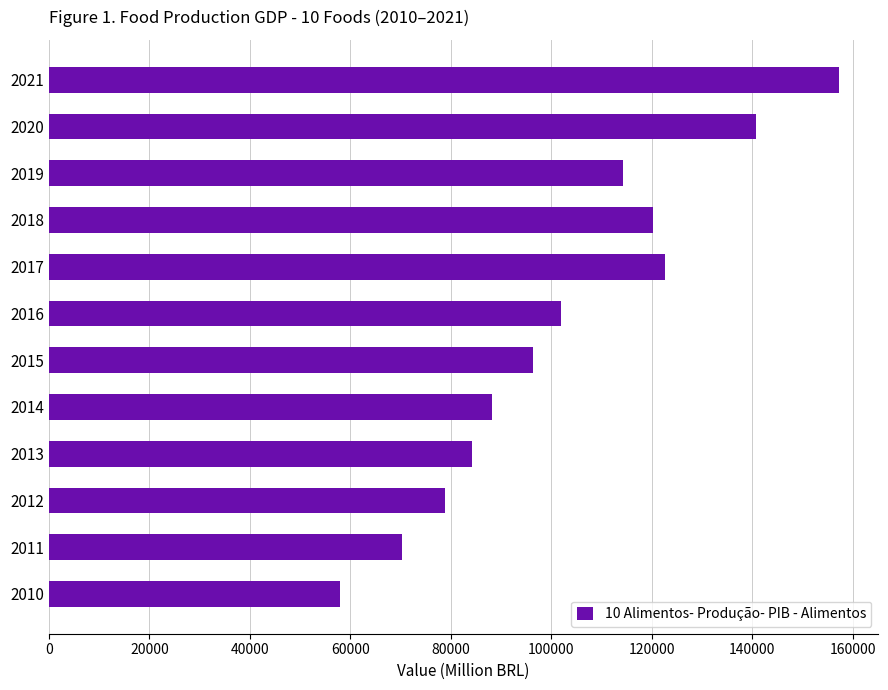

Is it true that the value at 2013 is 55824?

False